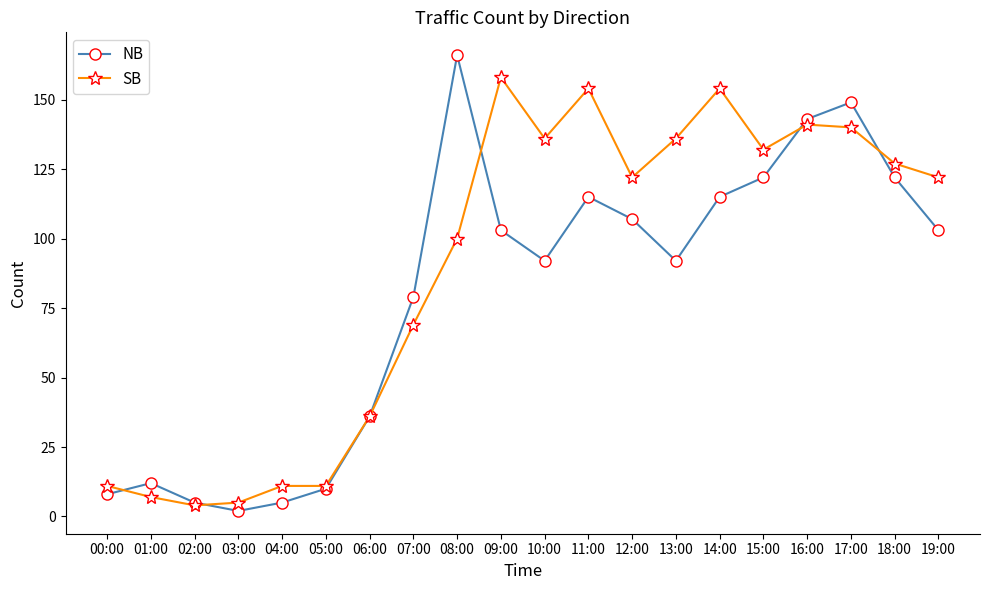

What is the label of the 13th point from the left?

12:00